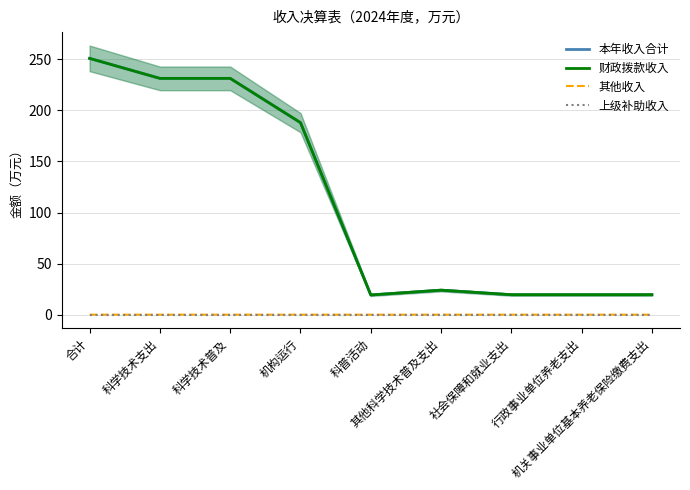

At 社会保障和就业支出, list the series in order from smallest to largest.

其他收入, 上级补助收入, 本年收入合计, 财政拨款收入